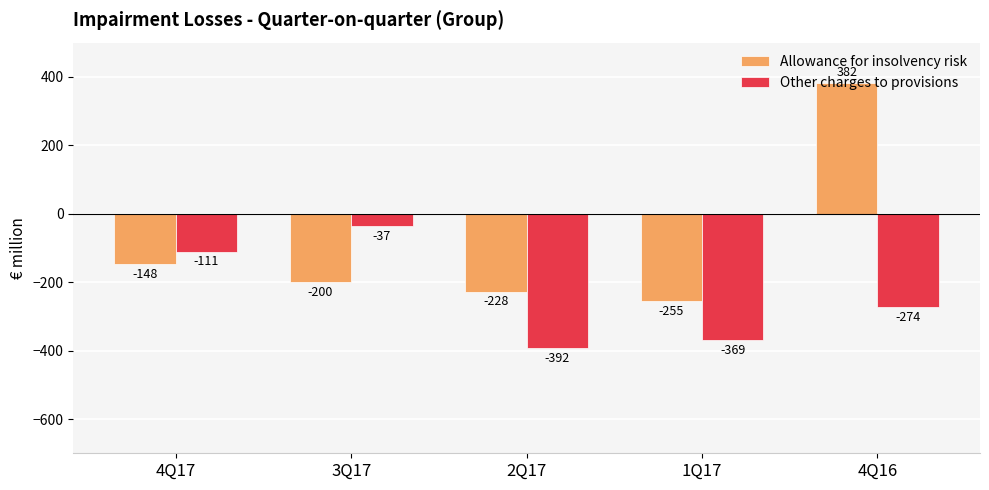

How many positive values does the Allowance for insolvency risk series have?

1